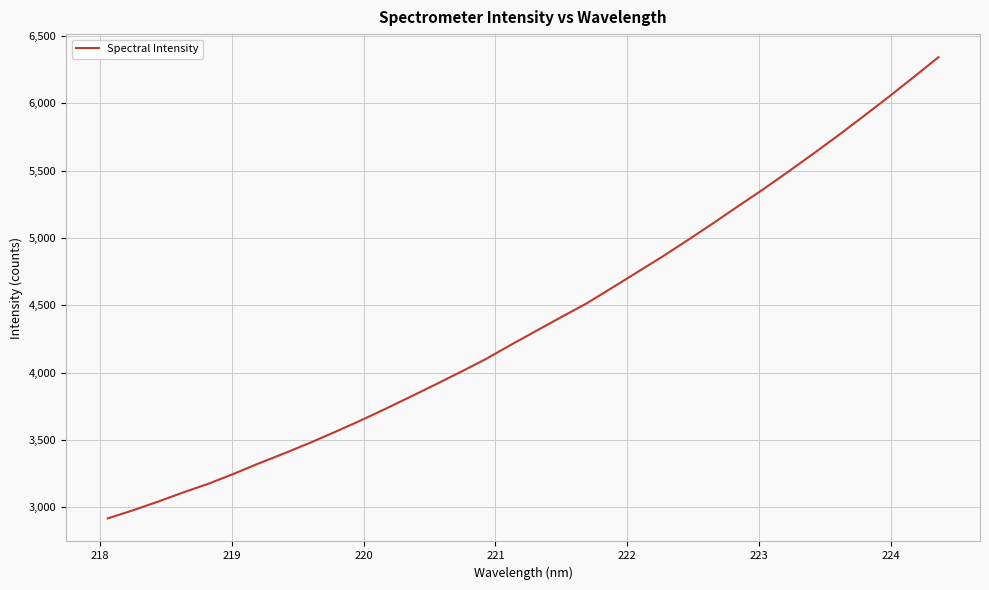

What is the maximum value shown in the chart?

6343.0